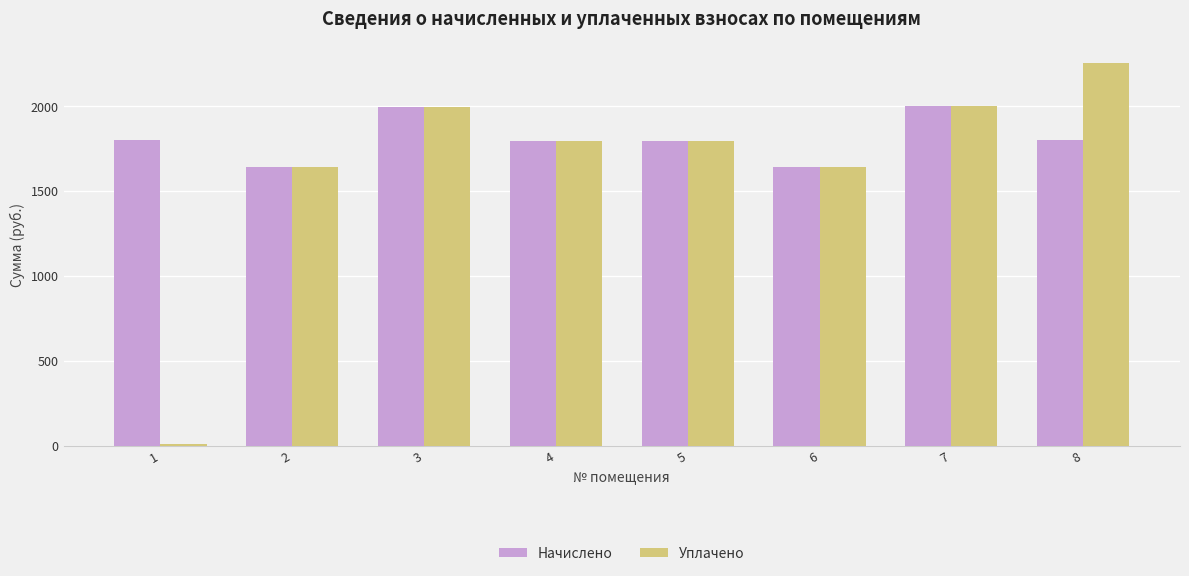

Where does the Уплачено series first go above 1792?

3